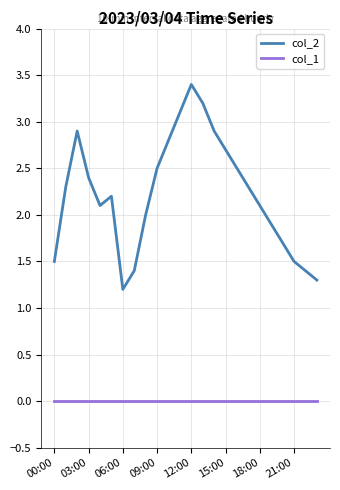

What are all the series names shown in the legend?

col_2, col_1